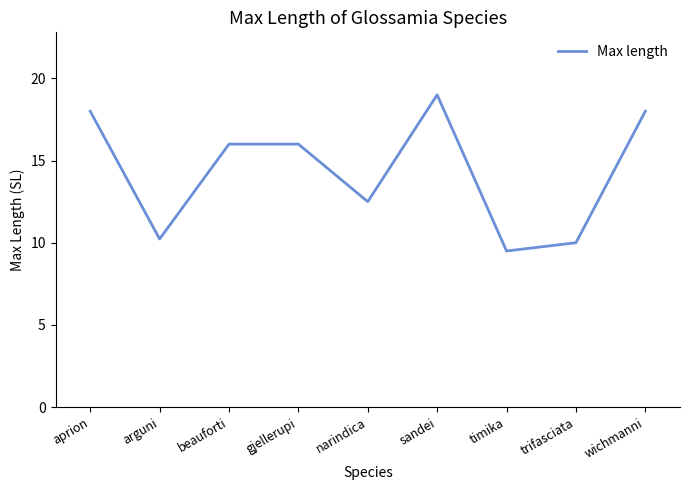

Reading left to right, what are all the values shown in this chart?

aprion=18.0	arguni=10.2	beauforti=16.0	gjellerupi=16.0	narindica=12.5	sandei=19.0	timika=9.5	trifasciata=10.0	wichmanni=18.0